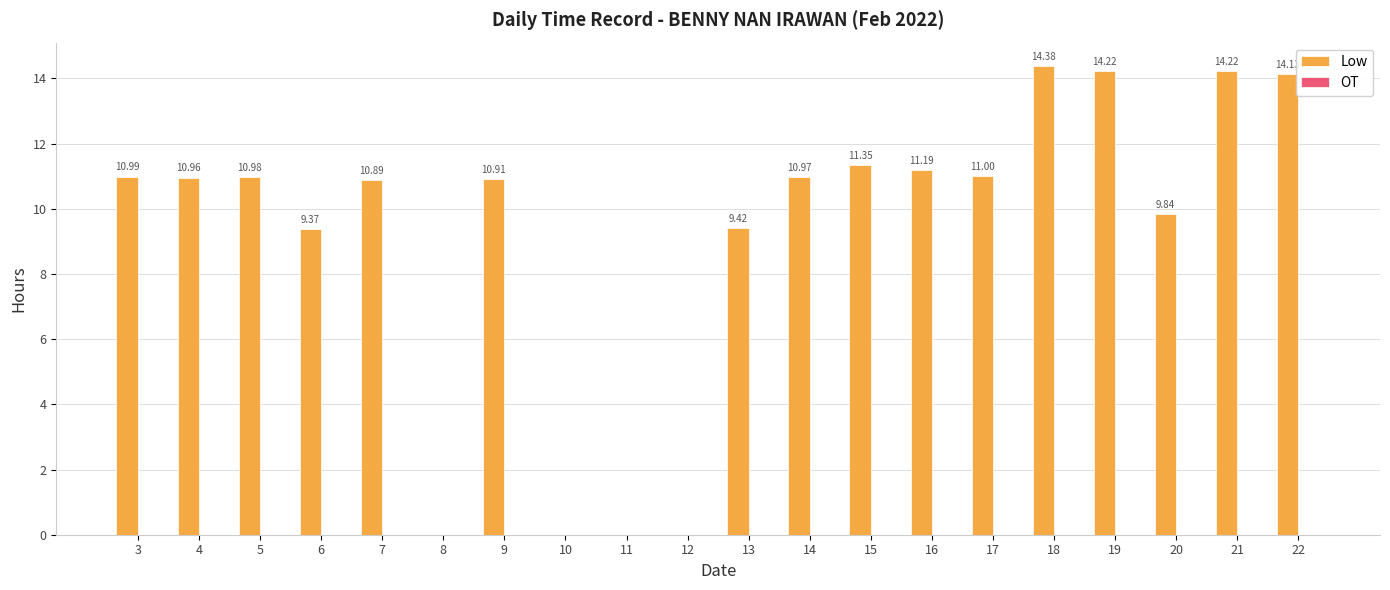

Between 4 and 14, which is larger?

14